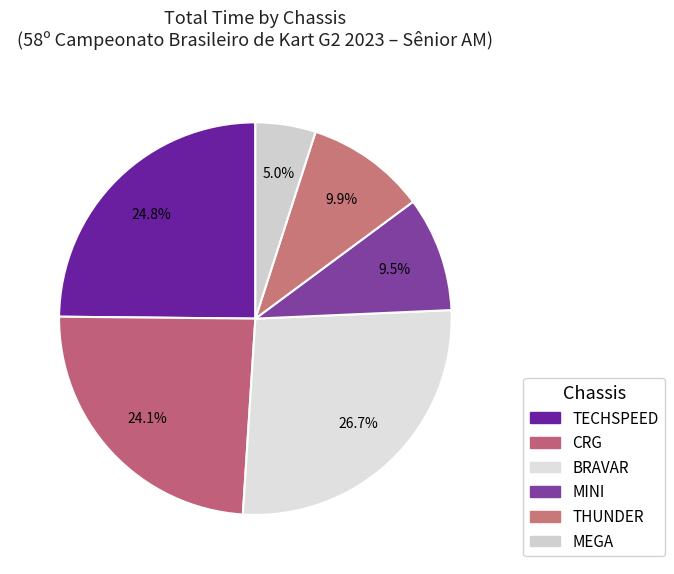

Between THUNDER and TECHSPEED, which is larger?

TECHSPEED